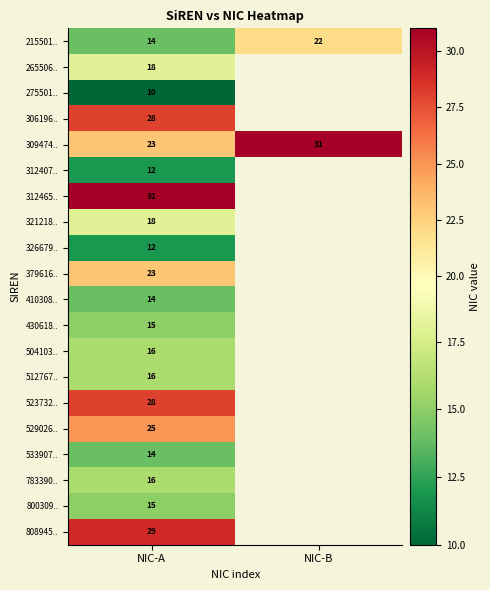

True or false: 265506.. has a value of 27.6 at NIC-A.

False